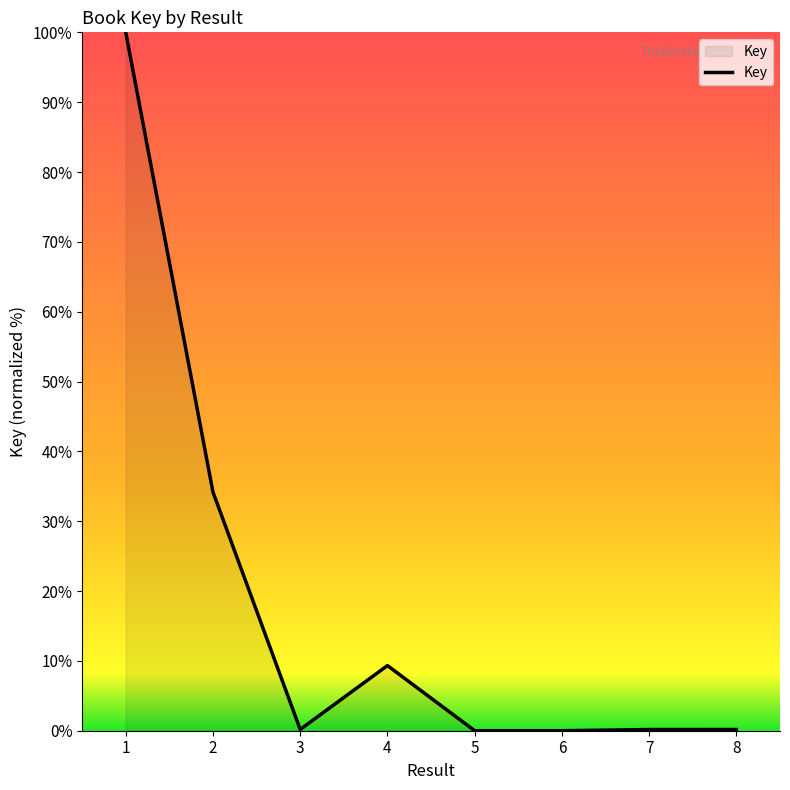

What is the sum of all values?

144.0